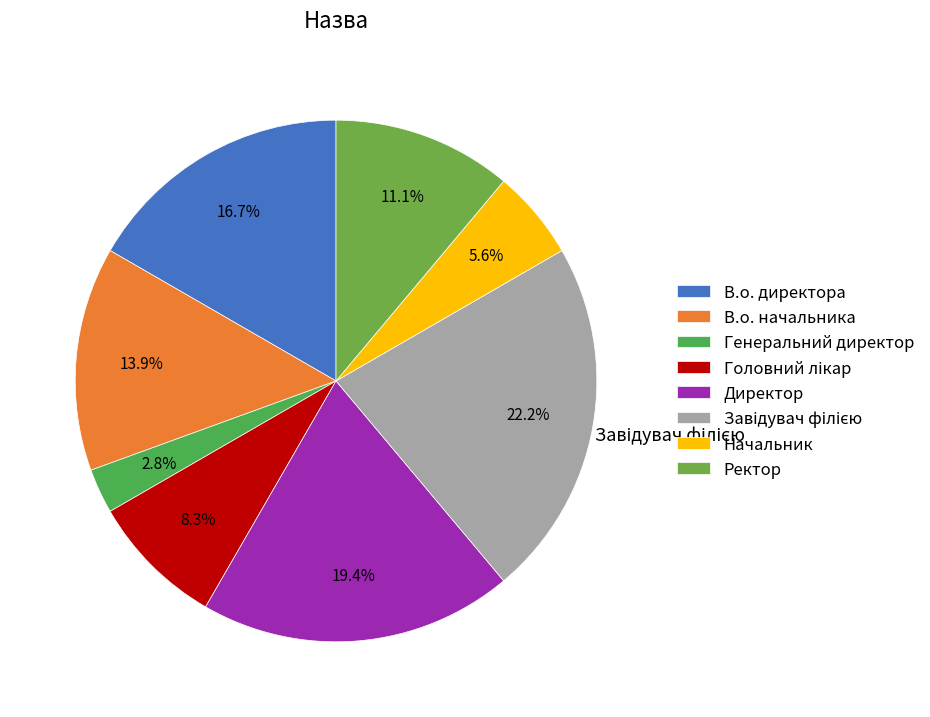

How many segments does this pie chart have?

8